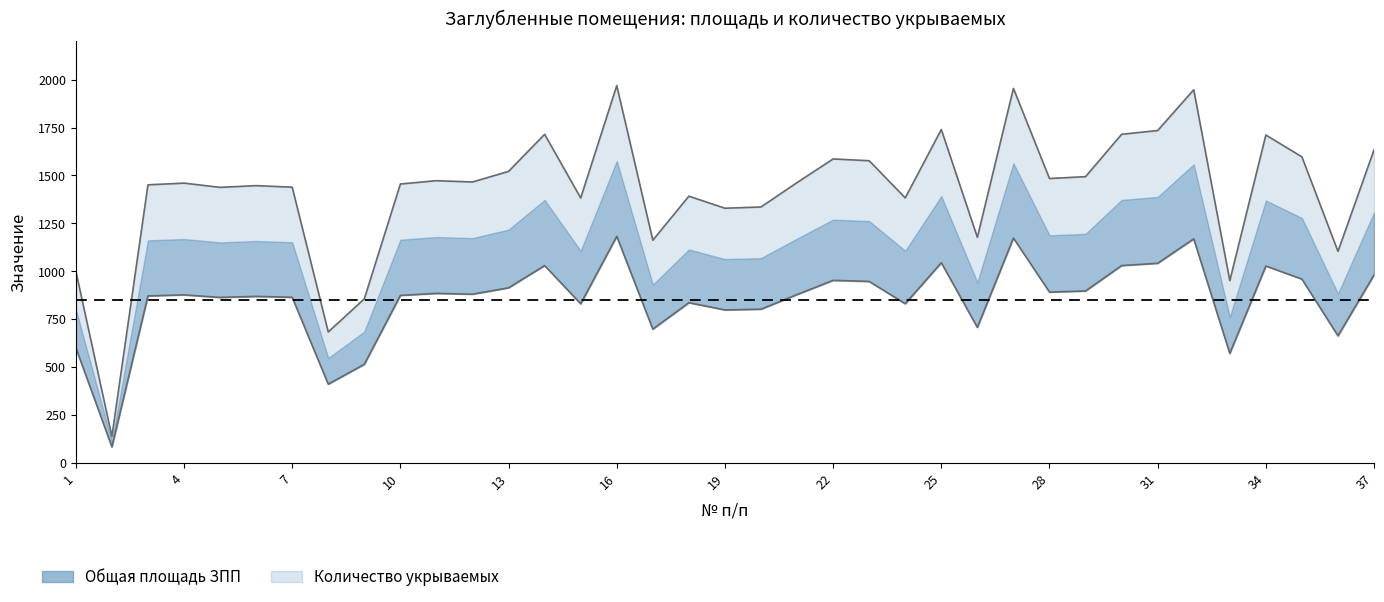

Which series has the largest range (max minus min)?

Количество укрываемых